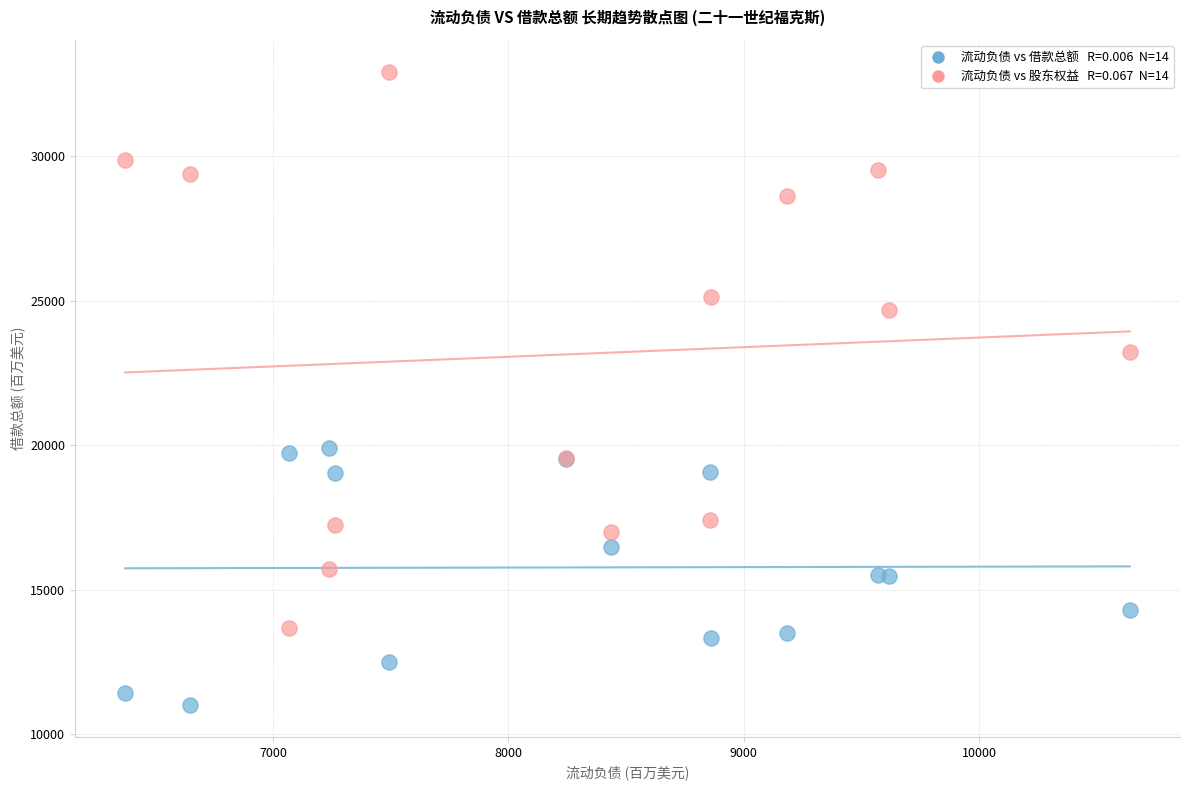

Across all series, what Y value is closest to 21960?

23224